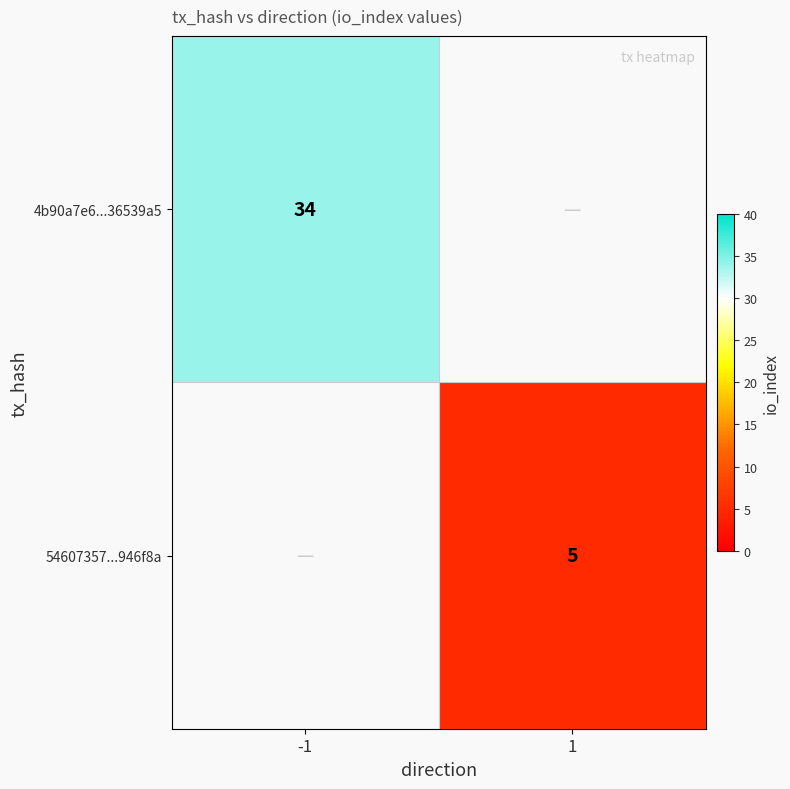

What is the minimum value shown in the chart?

5.0